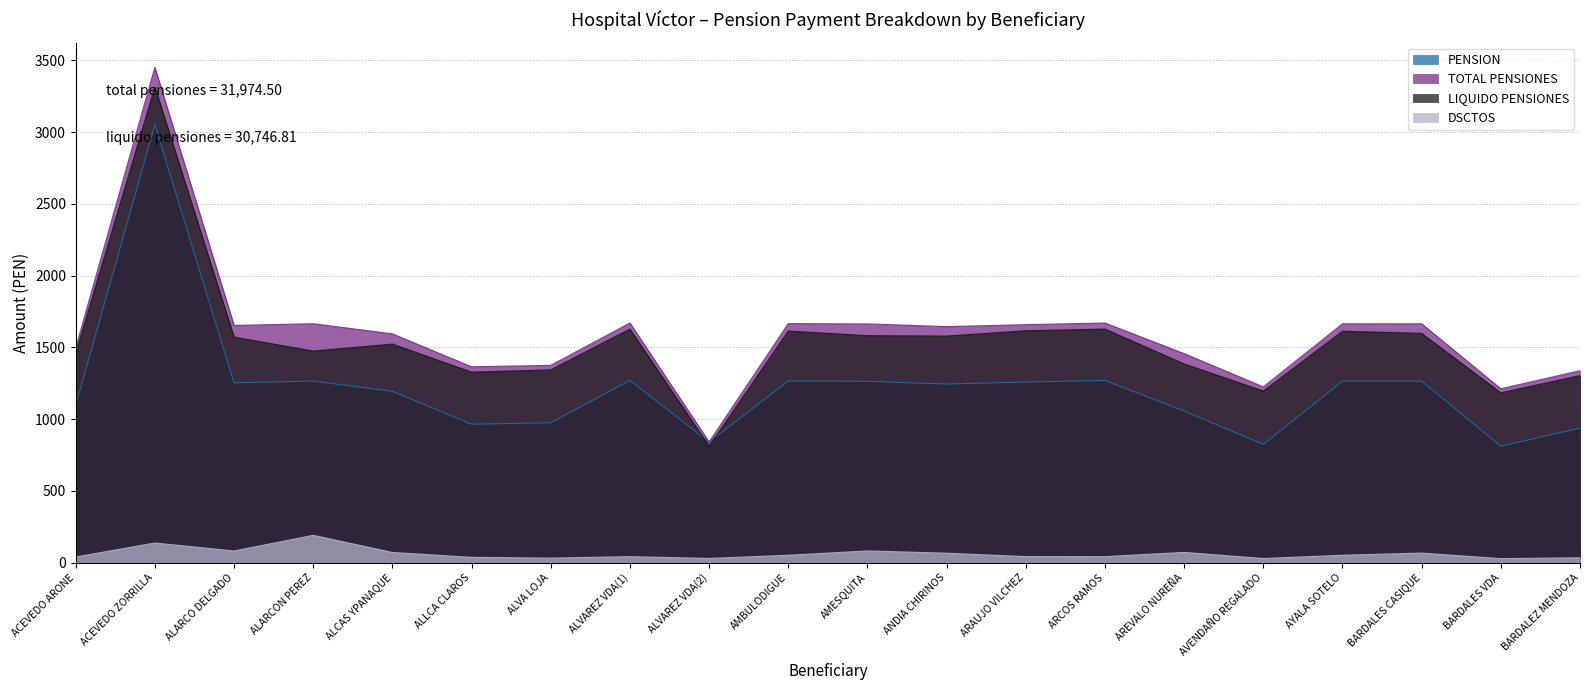

Which category has the highest value in the LIQUIDO PENSIONES series?

ACEVEDO ZORRILLA